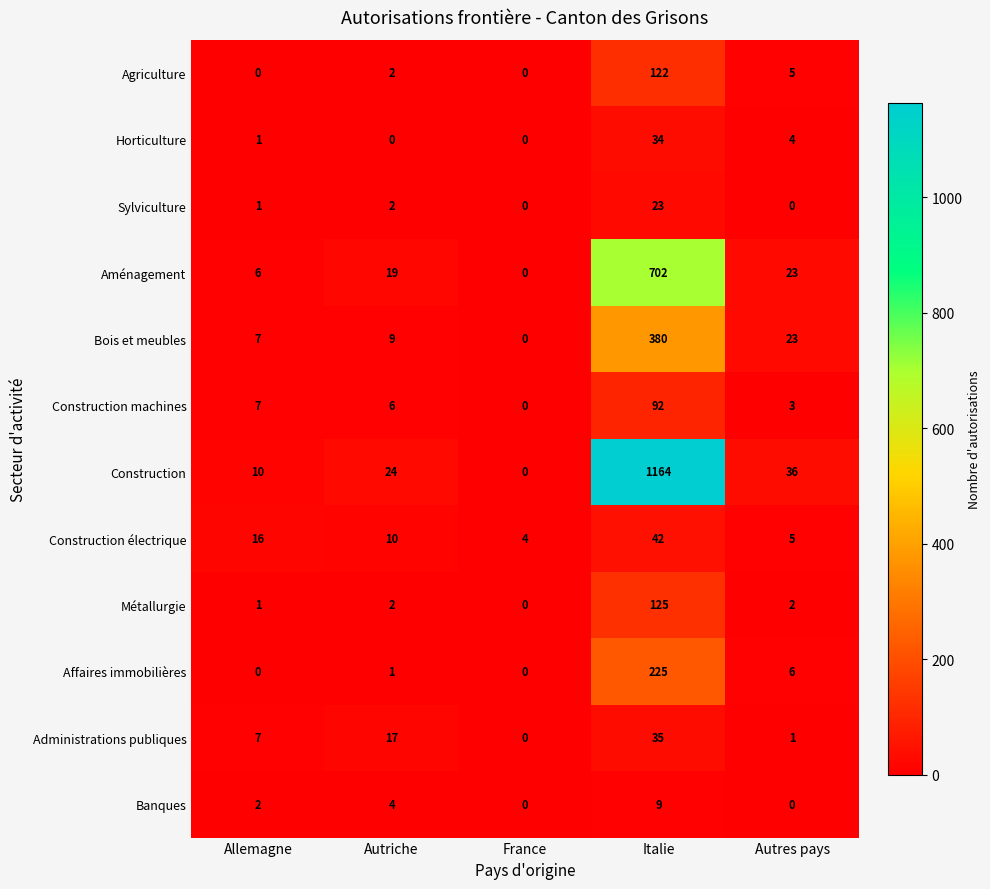

Where is Banques nearest to the value 4?

Autriche